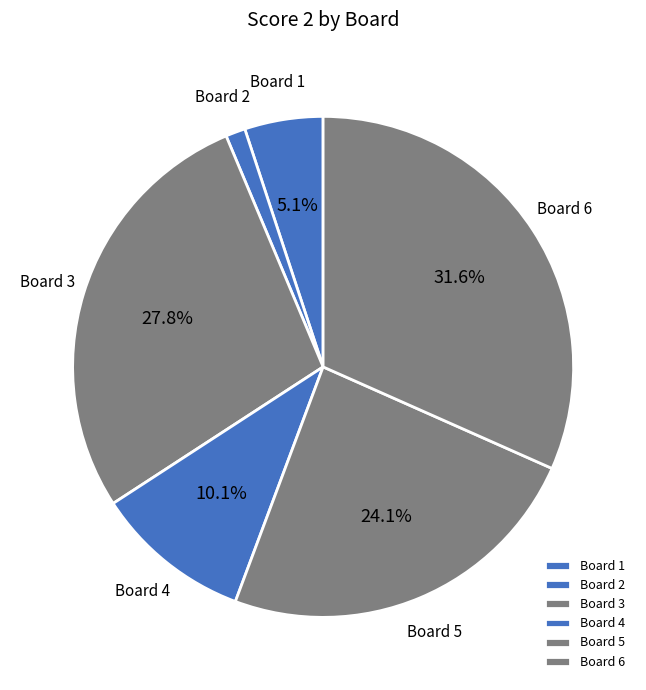

How many segments does this pie chart have?

6